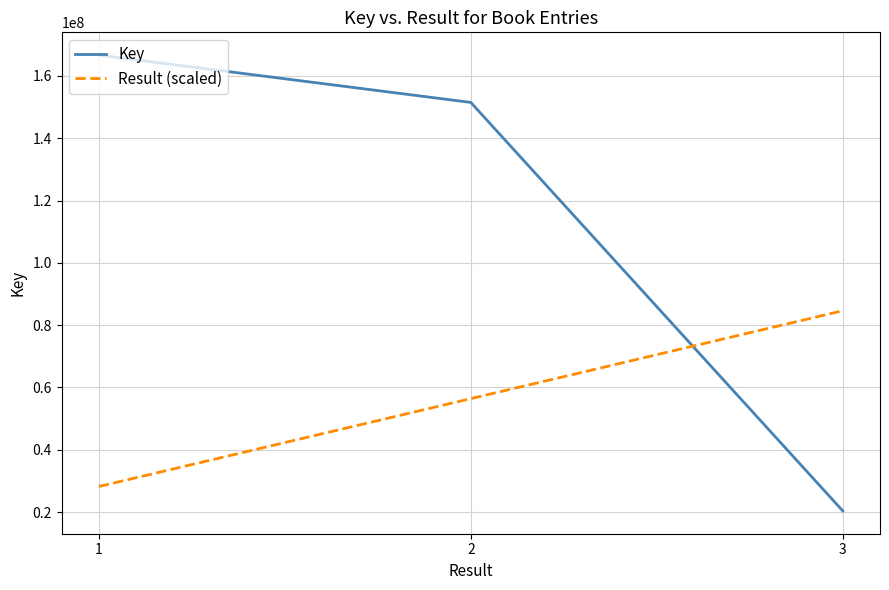

Reading right to left, extract all data points from this chart.

Key: 3=20378385.0	2=151499770.0	1=166684984.0
Result (scaled): 3=84640784.8	2=56427189.8	1=28213594.9